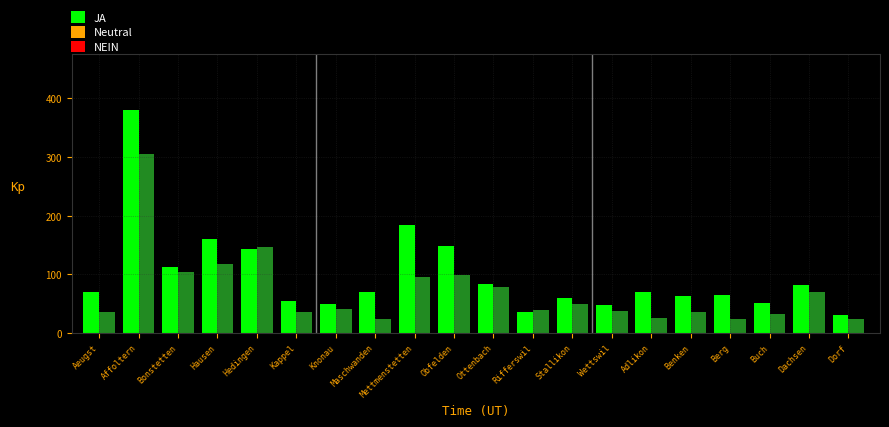

Where is JA nearest to the value 205?

Mettmenstetten